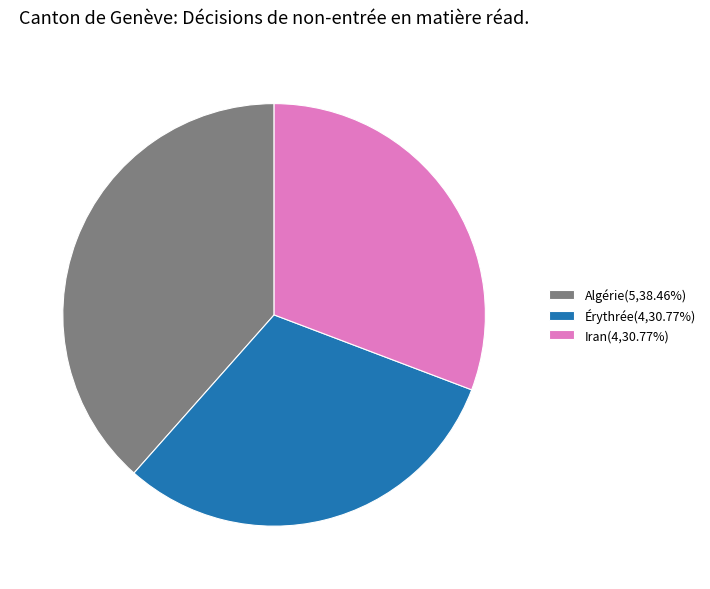

Combined, do Algérie(5,38.46%) and Érythrée(4,30.77%) account for over 50%?

Yes